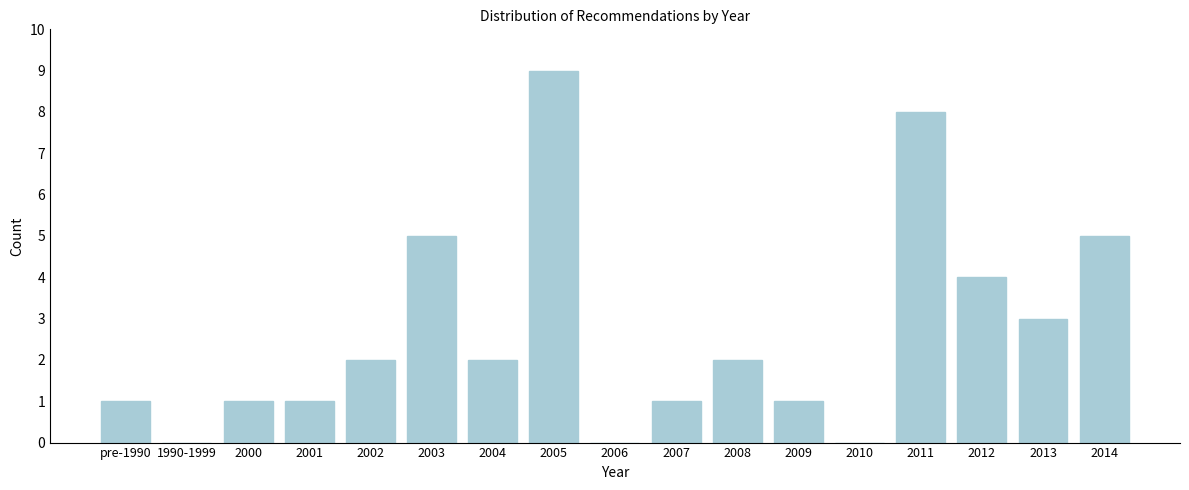

Reading left to right, what are all the values shown in this chart?

pre-1990=1	1990-1999=0	2000=1	2001=1	2002=2	2003=5	2004=2	2005=9	2006=0	2007=1	2008=2	2009=1	2010=0	2011=8	2012=4	2013=3	2014=5